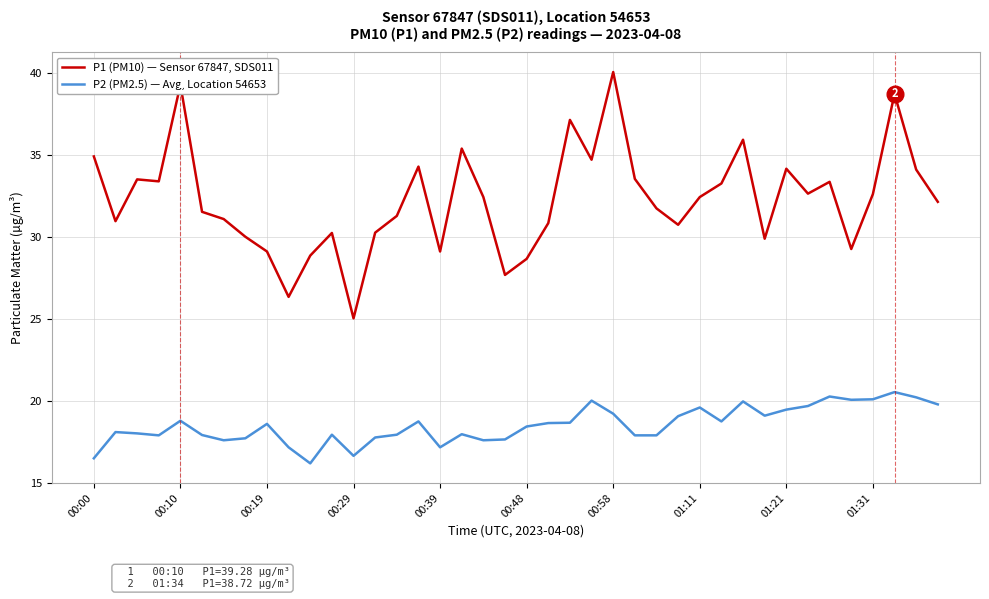

What is the lowest value of the P1 (PM10) — Sensor 67847, SDS011 series?

25.0